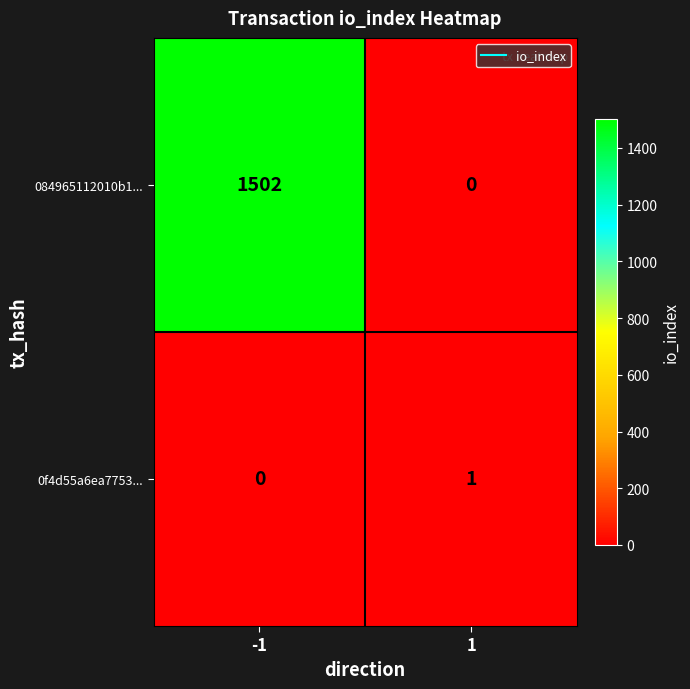

What is the greatest value displayed?

1502